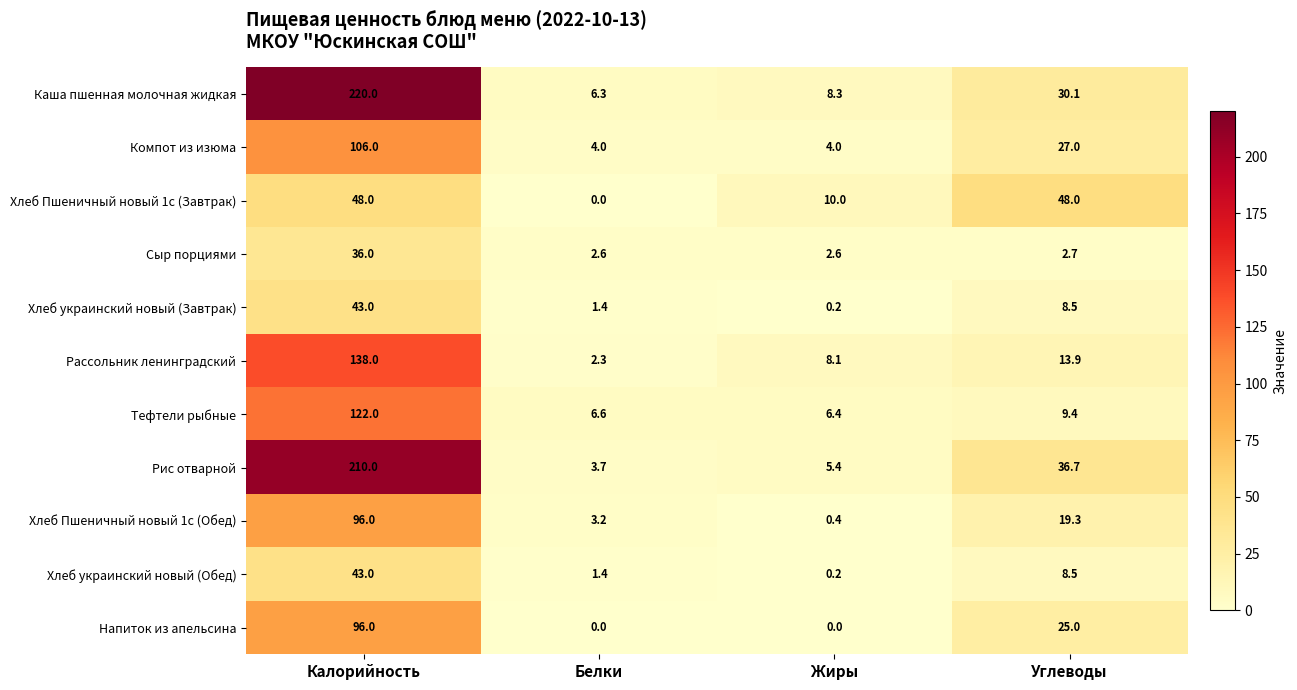

Which series changed the most between Белки and Жиры?

Хлеб Пшеничный новый 1с (Завтрак)